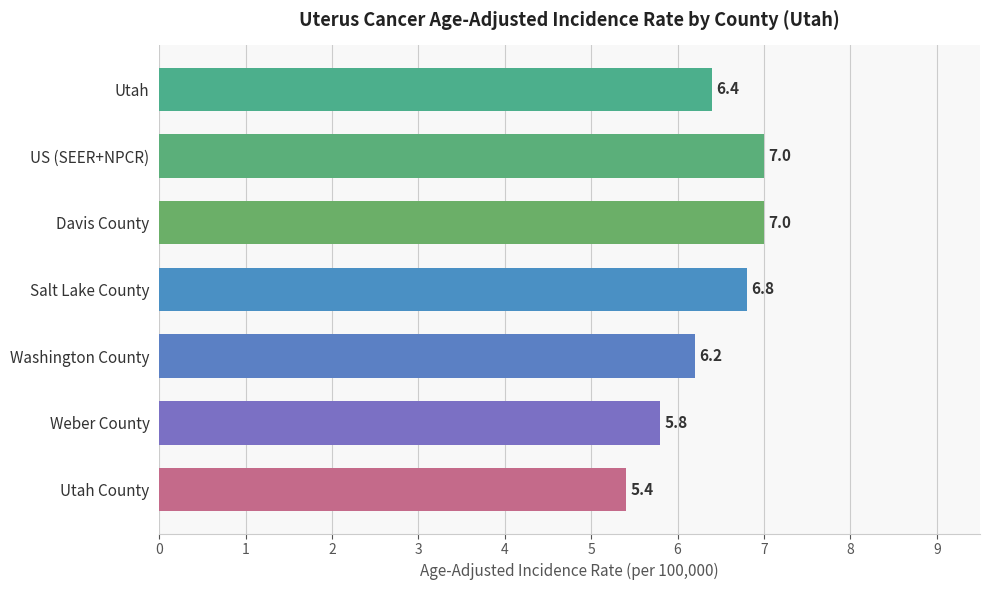

What is the difference between the maximum and minimum values?

1.6